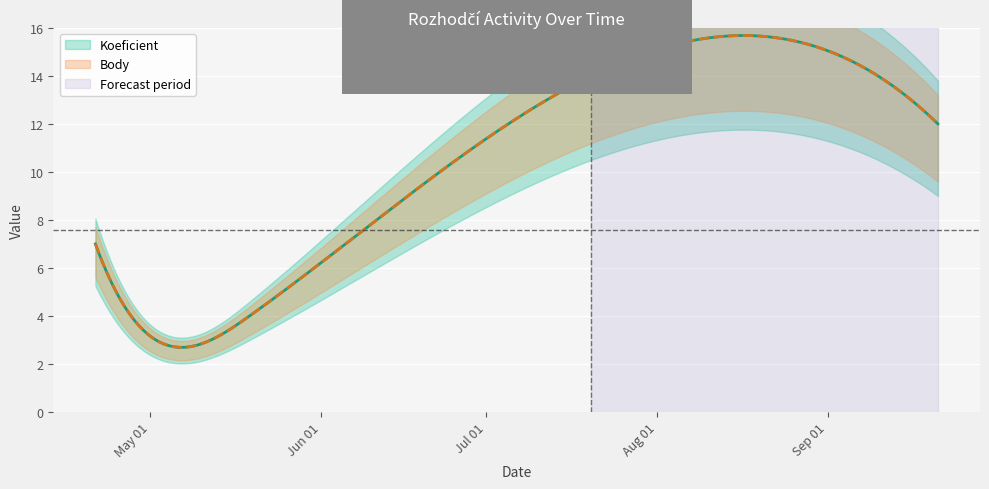

True or false: Body has more than 2 points higher than both neighbors.

False